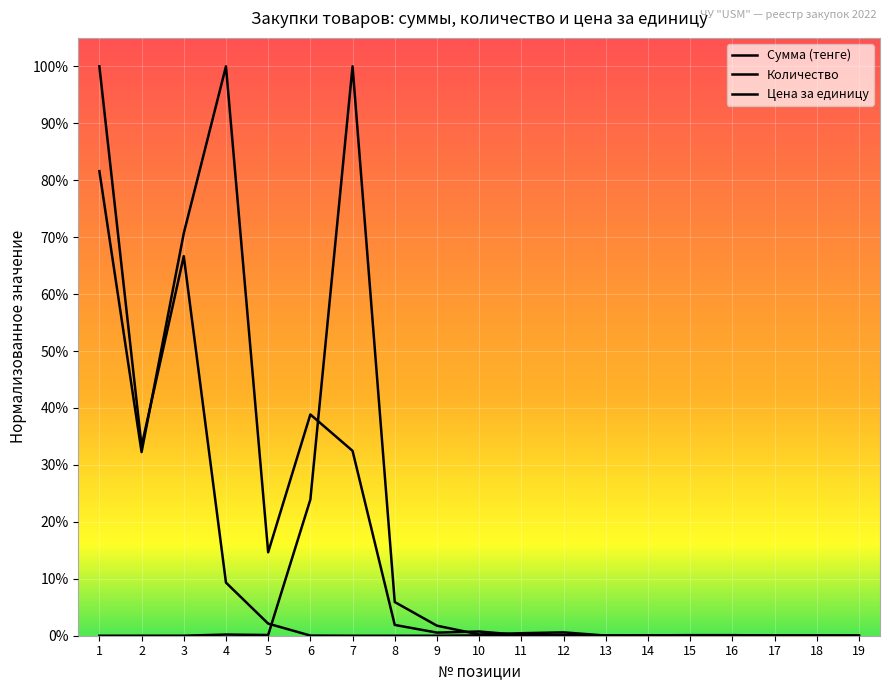

Does the chart have visible grid lines?

Yes